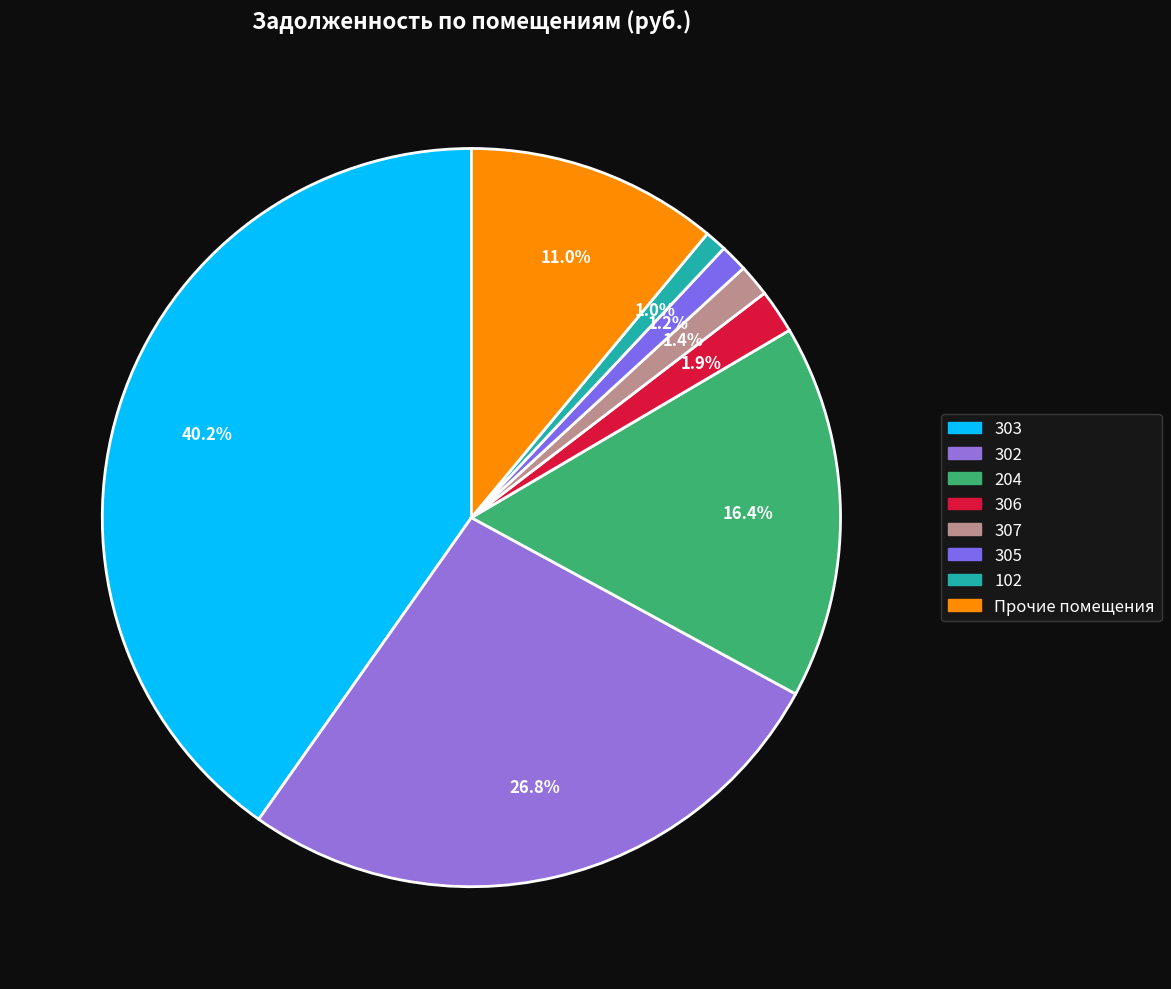

How many segments does this pie chart have?

8